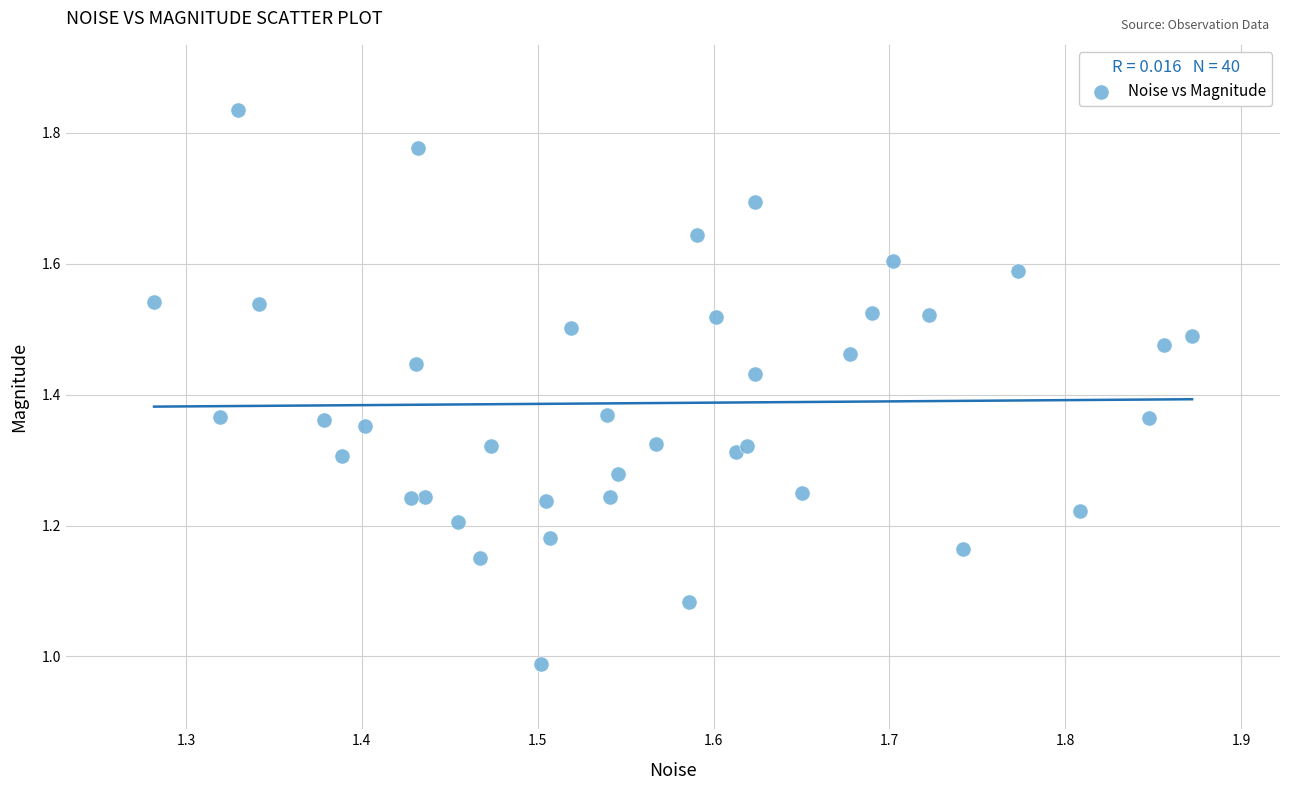

What is the range of Y values (max minus min)?

0.8